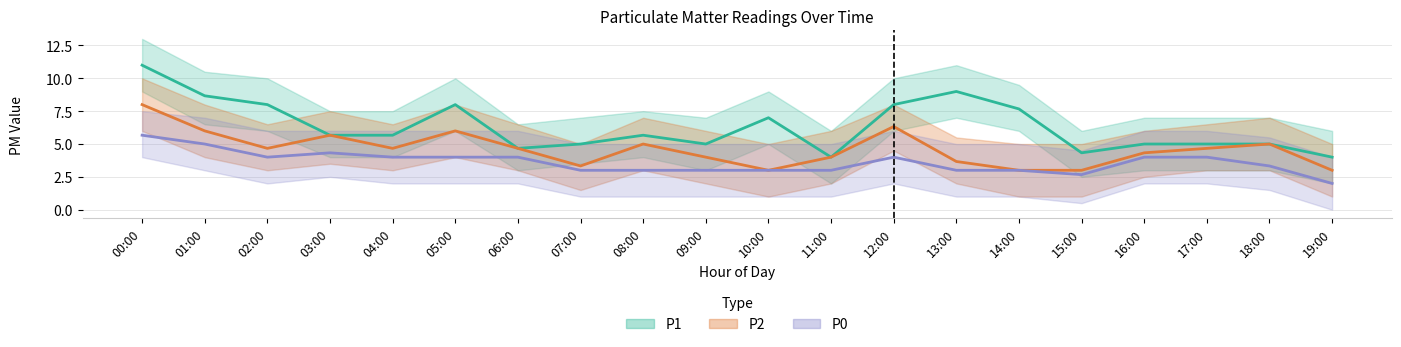

What is the spread (max minus min) of values at 09:00?

2.0